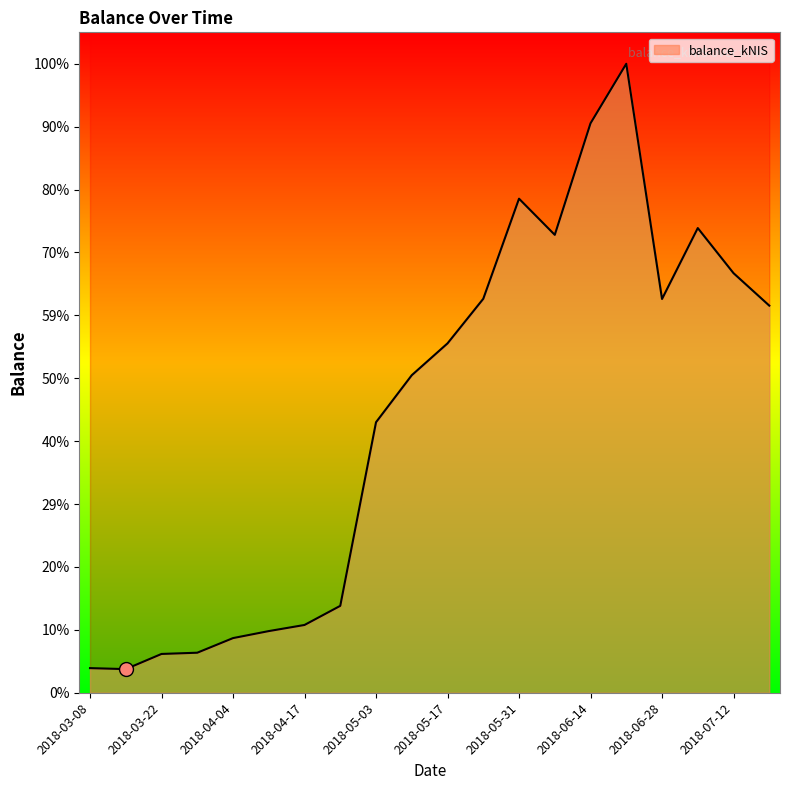

What is the change in value from 2018-03-08 to 2018-07-12?

+18024.2